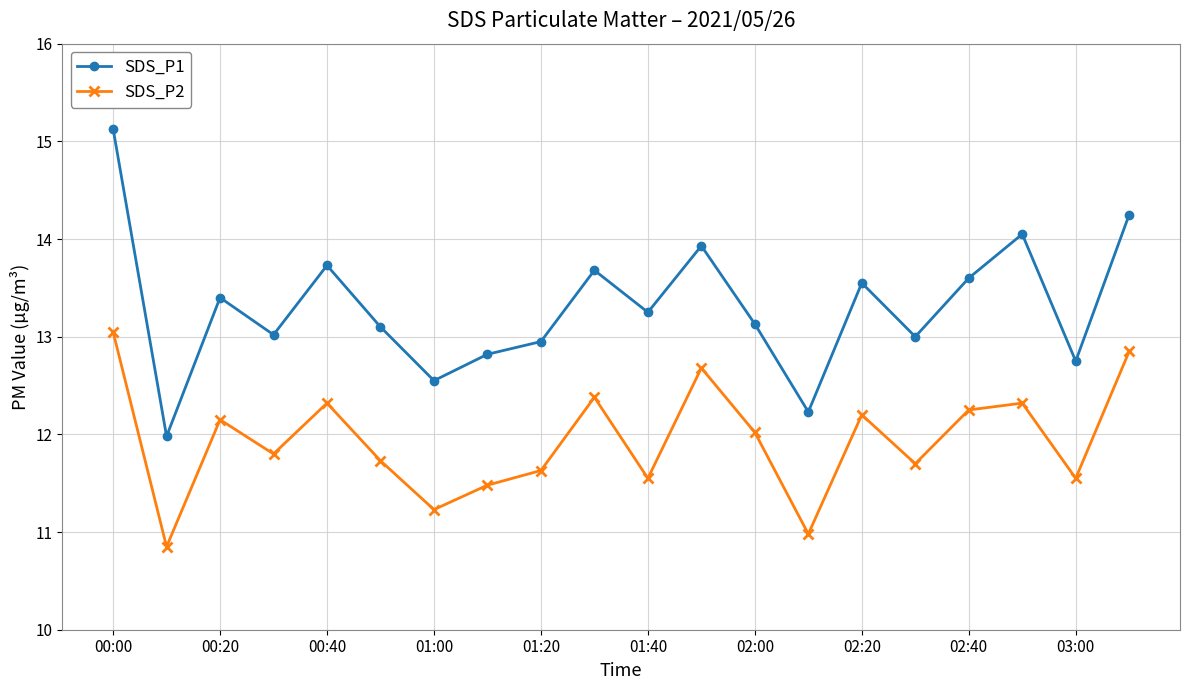

What is the lowest value of the SDS_P1 series?

12.0